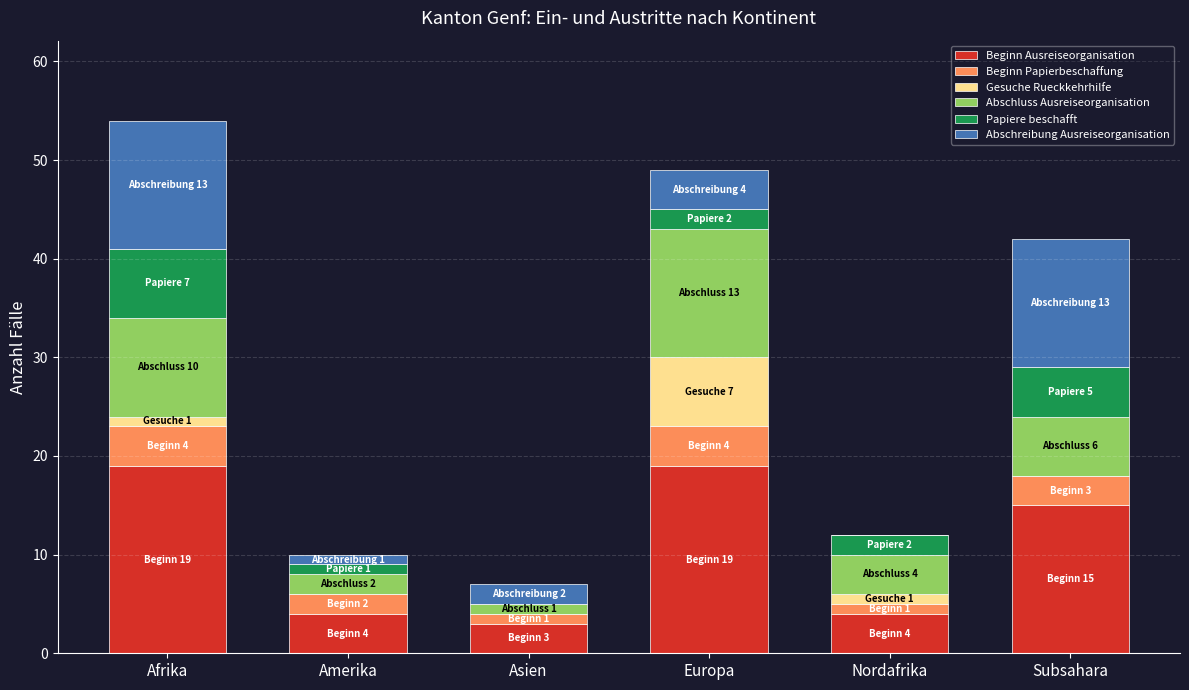

What is the maximum value for Beginn Ausreiseorganisation?

19